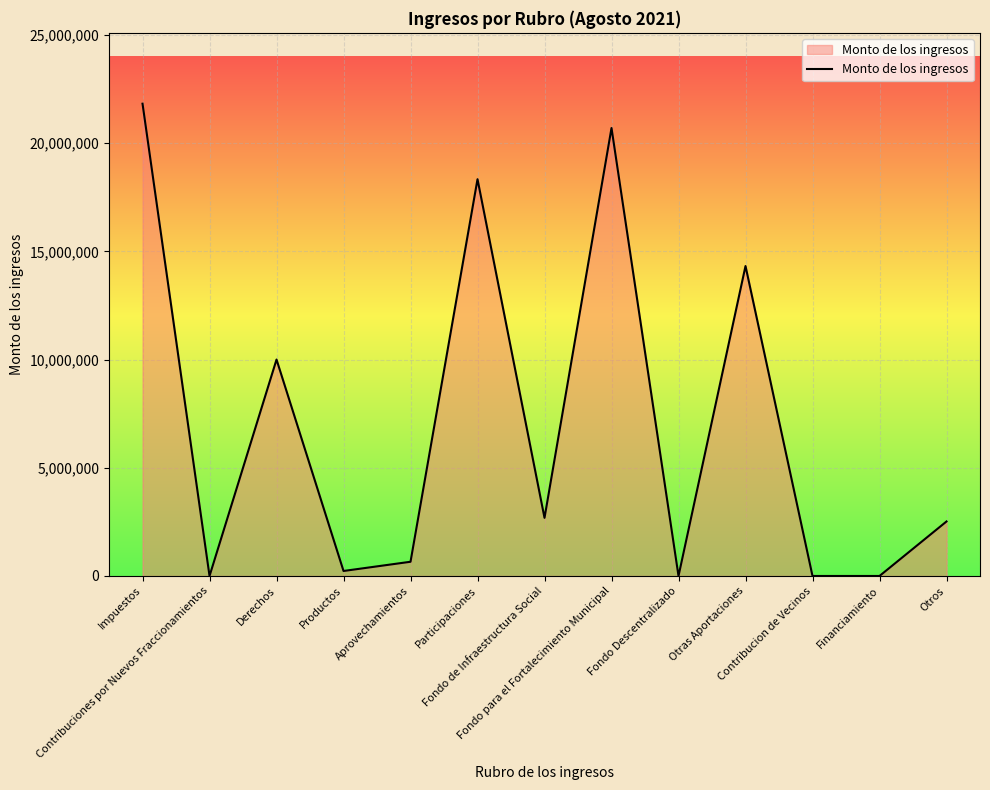

What is the maximum value shown in the chart?

21830078.3